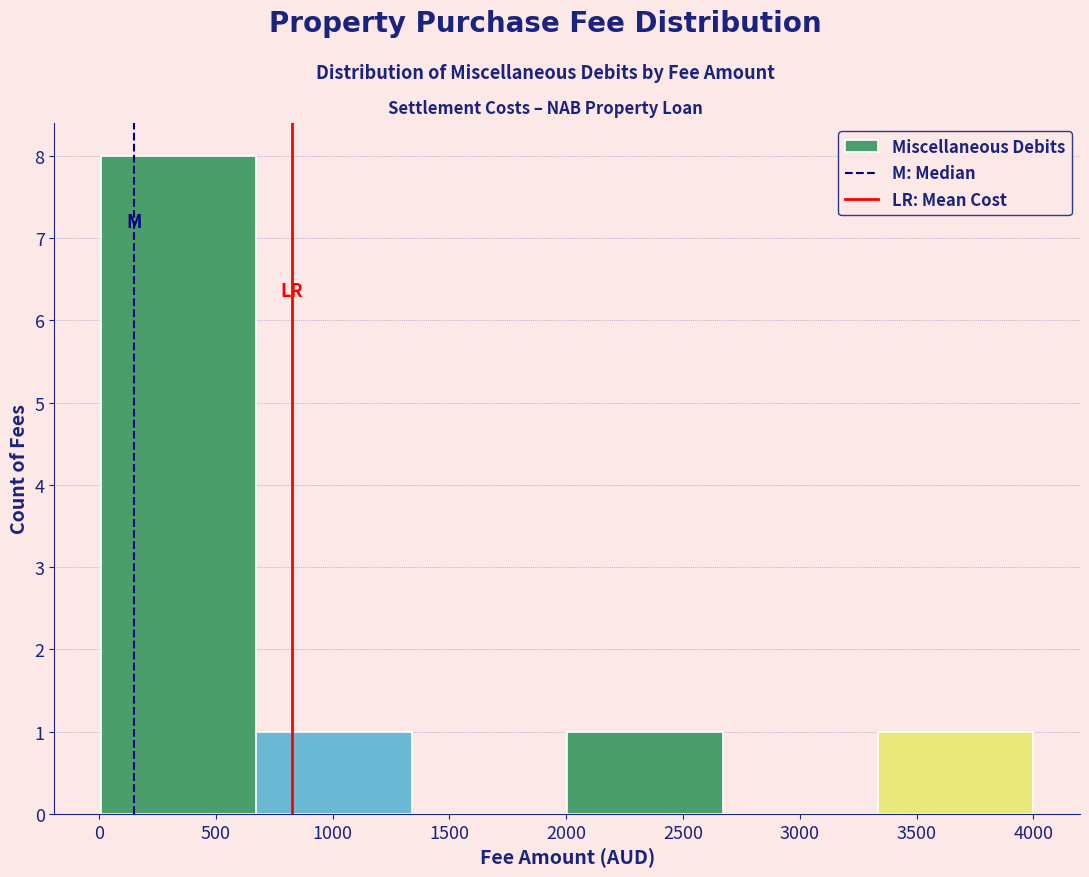

Reading left to right, list every bar in this chart as the range it spans on the x-axis followed by its height. Neither the bar edges nor the heights are printed on the chart, so give them approximately, as read against the axes.

0 to 650: 8
650 to 1350: 1
1350 to 2000: 0
2000 to 2650: 1
2650 to 3350: 0
3350 to 4000: 1